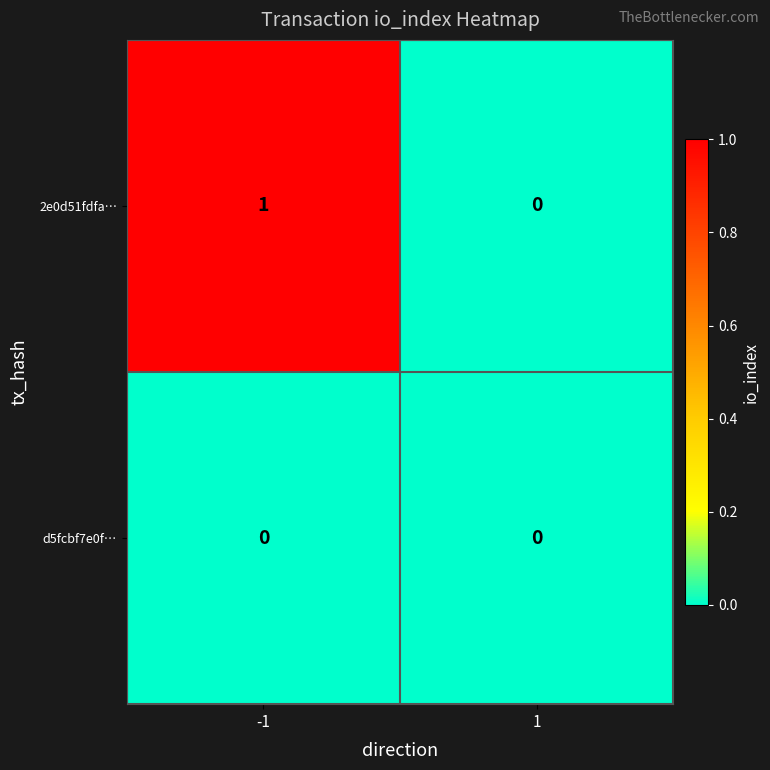

Rank the series at -1 from highest to lowest value.

2e0d51fdfa…, d5fcbf7e0f…